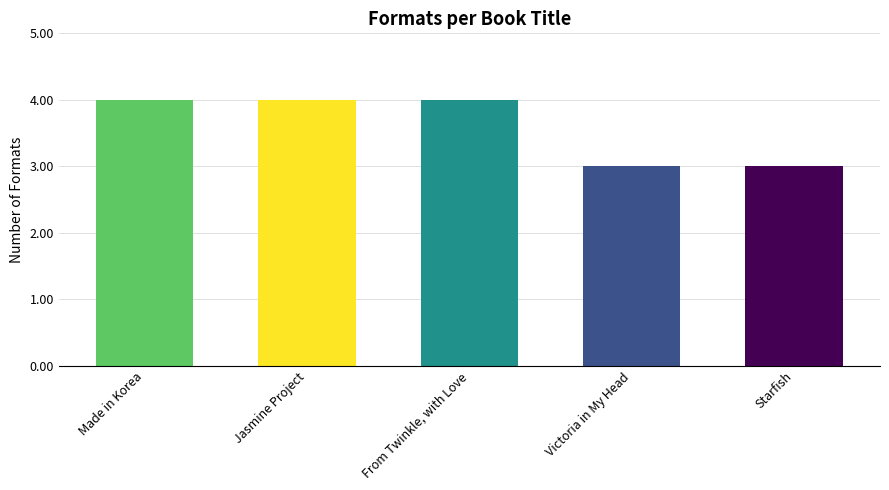

What is the minimum value shown in the chart?

3